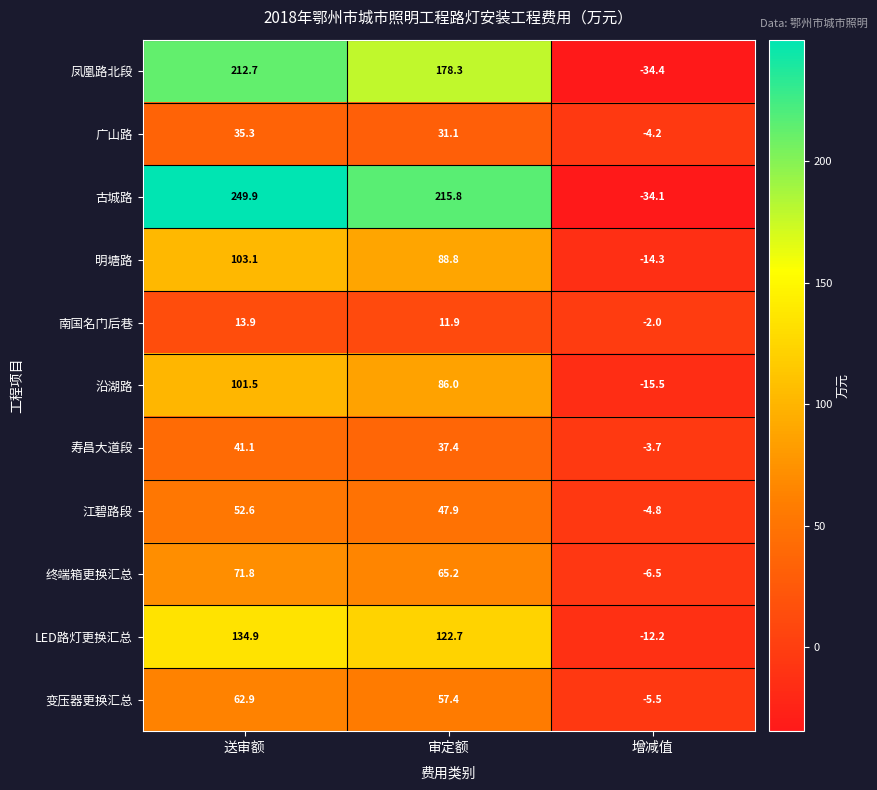

At which category does the chart reach its minimum across all series?

增减值